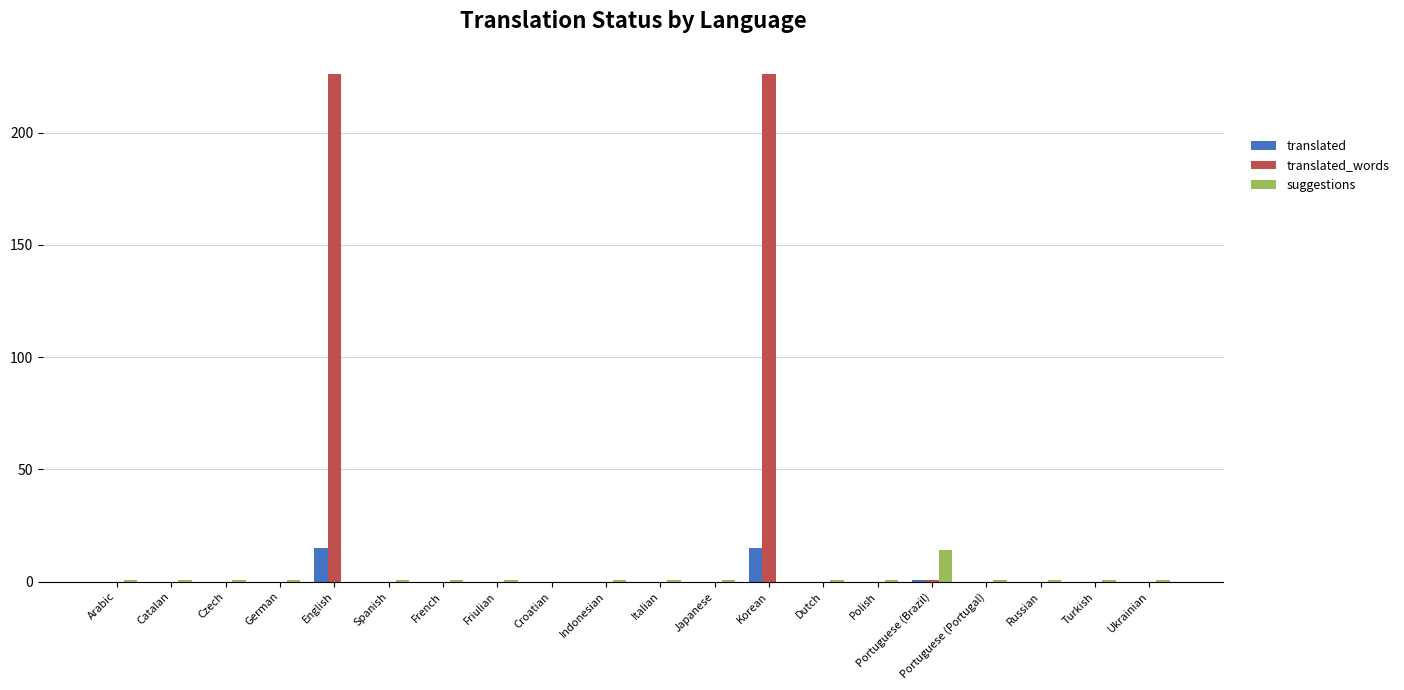

The translated series shows 1 at Portuguese (Brazil). True or false?

True